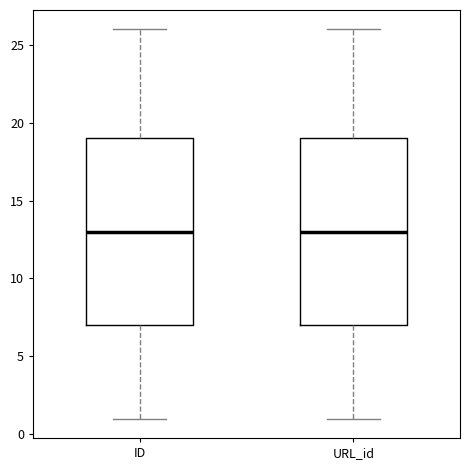

Reading left to right, transcribe this box plot: for each box, give where its median line is, the range the box spans, and where its two whiskers end, as read against the y-axis. The values are not printed on the chart, so give them approximately, as read against the axis.

ID: median 13, box 7 to 19, whiskers 1 to 26
URL_id: median 13, box 7 to 19, whiskers 1 to 26